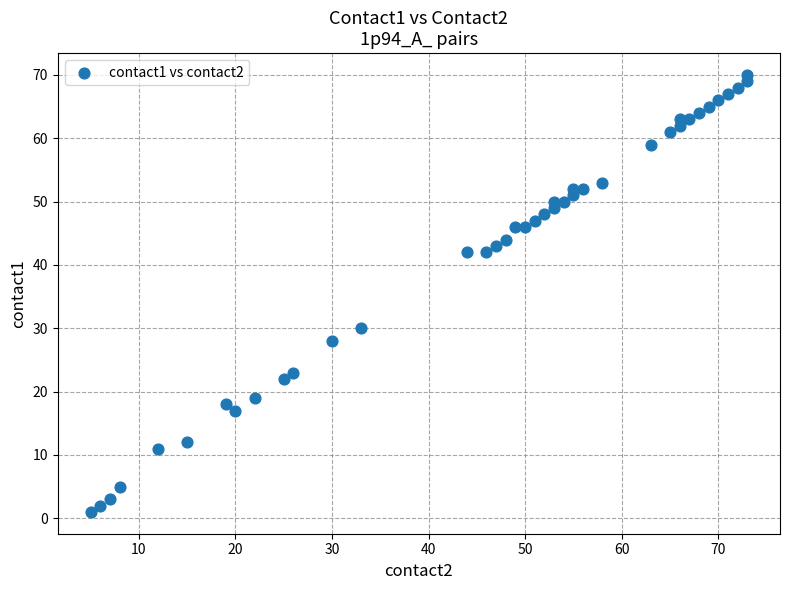

What is the range of X values (max minus min)?

68